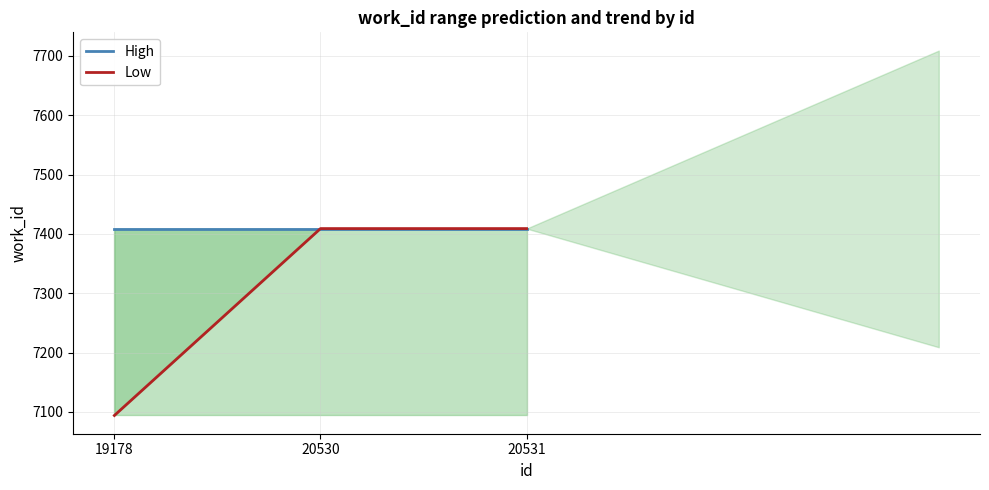

Which series has the largest range (max minus min)?

Low